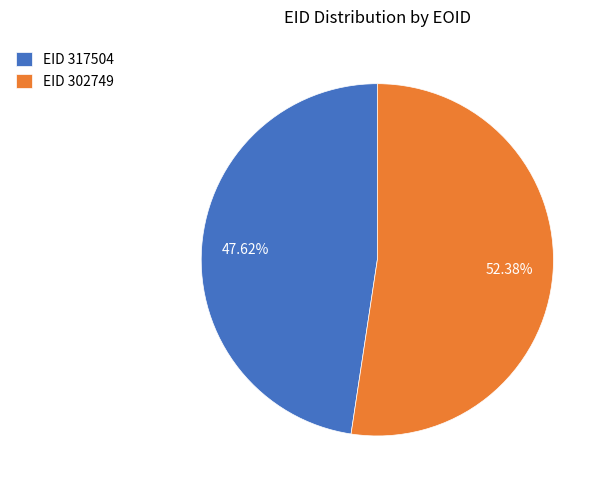

What is the ratio of the value at EID 317504 to the value at EID 302749?

0.9